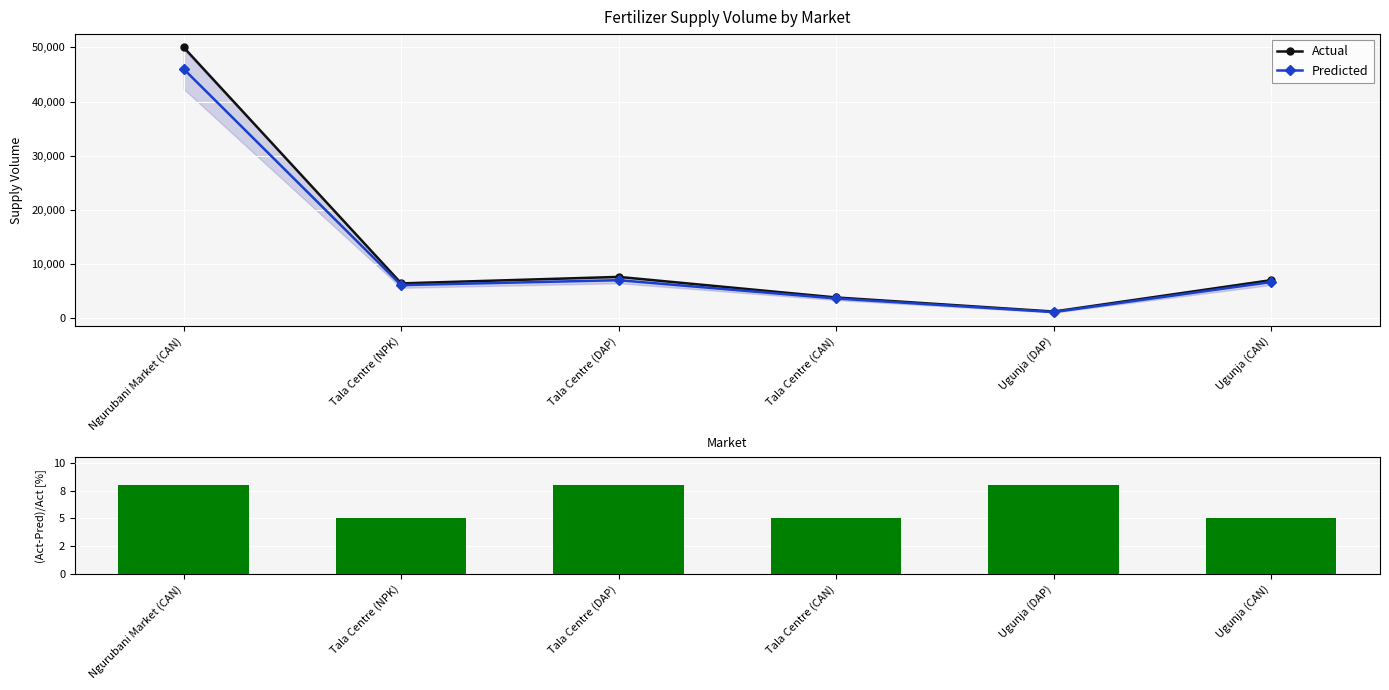

What is the label of the 4th bar from the left?

Tala Centre (CAN)